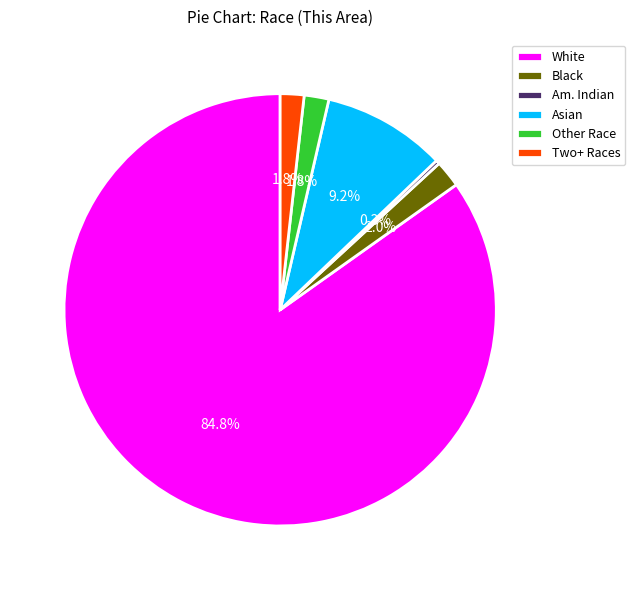

Which has a higher value, Two+ Races or White?

White